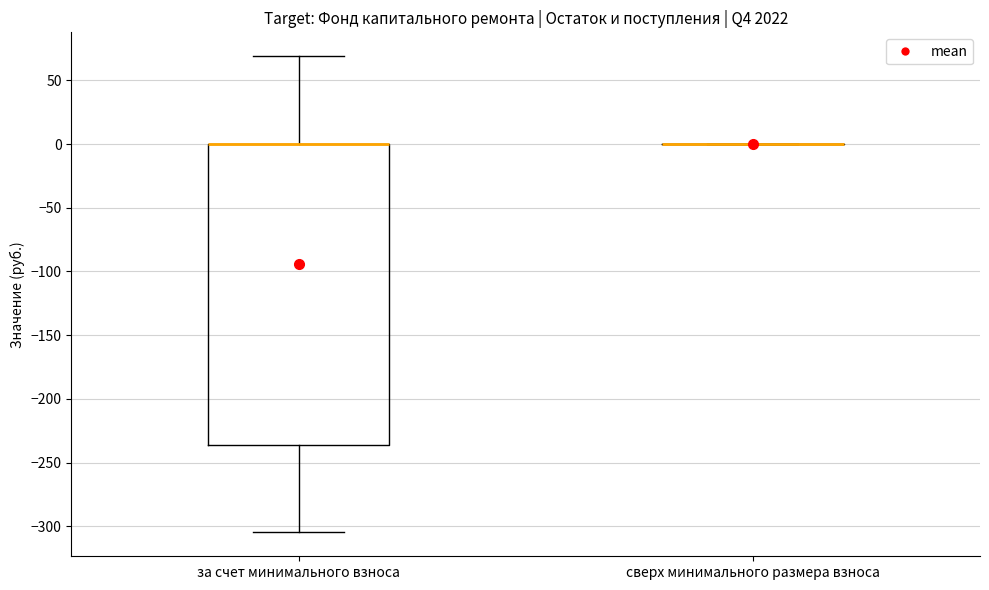

Reading left to right, read every box against the y-axis: the position of its median line, the range the box covers, and the ends of its whiskers. The values are not printed on the chart, so give them approximately, as read against the axis.

за счет минимального взноса: median 0 (drawn on the box's upper edge), box -235 to 0, whiskers -305 to 70
сверх минимального размера взноса: box collapsed to a line at 0, whiskers 0 to 0